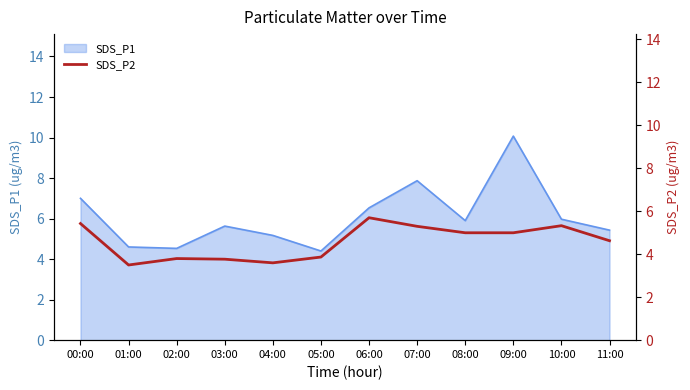

The value of SDS_P1 at 01:00 is 6.1. True or false?

False